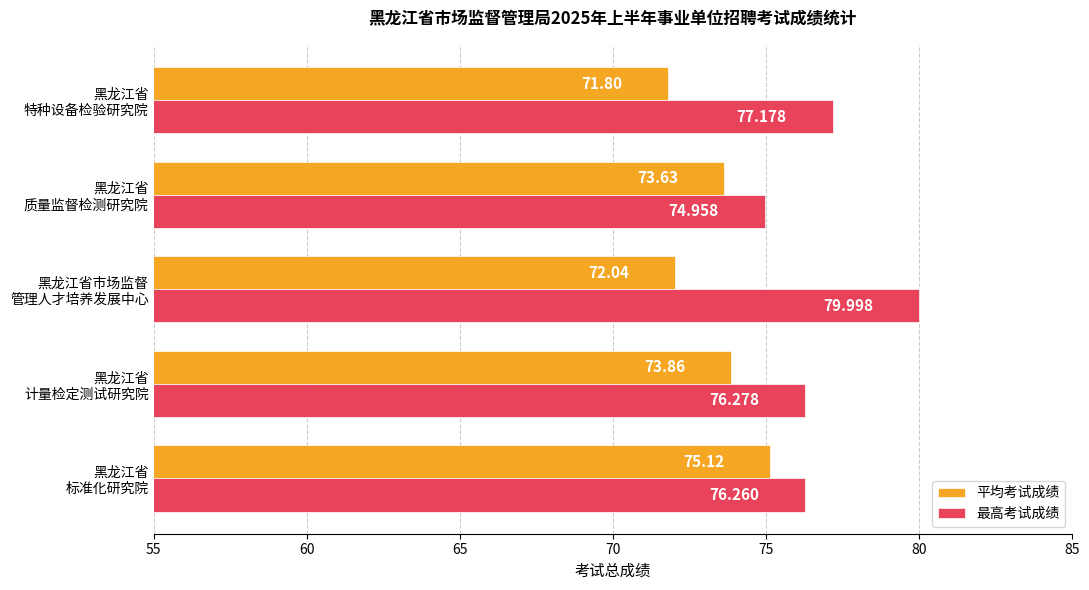

Which series has the largest range (max minus min)?

最高考试成绩